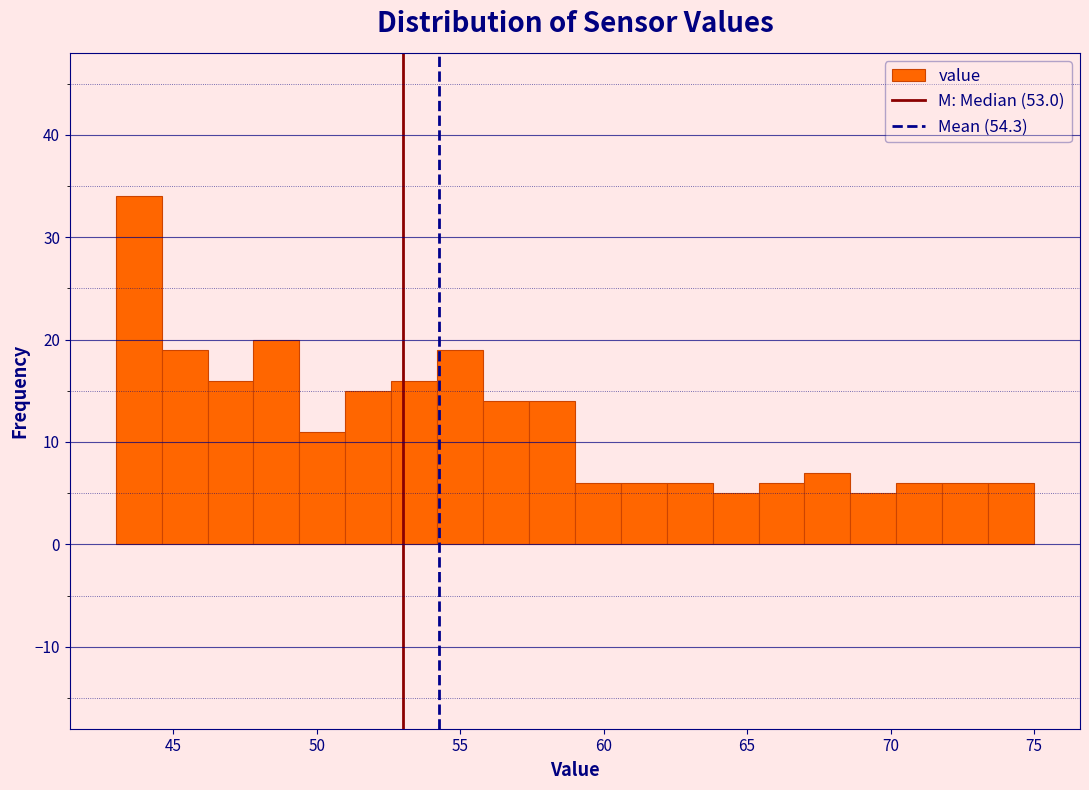

Around what value on the x-axis is the tallest bar? Give the approximate position of its centre, as read against the axis.

44.0